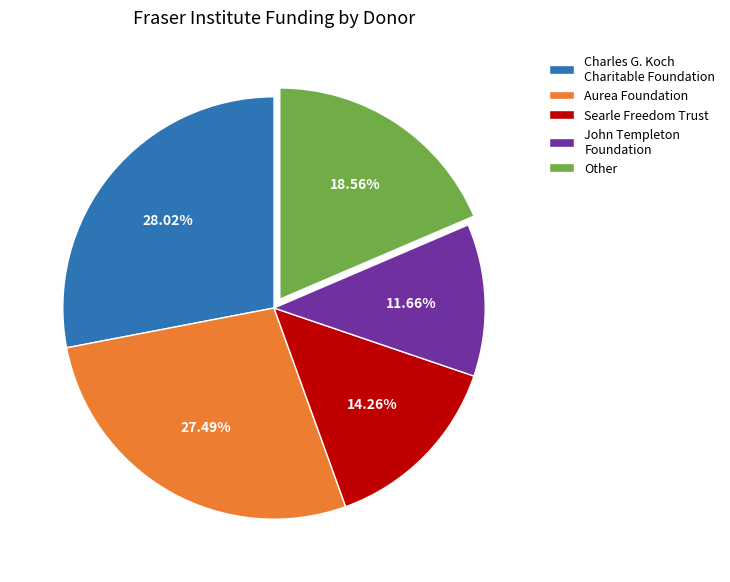

Which category has the smallest portion of the pie?

John Templeton Foundation